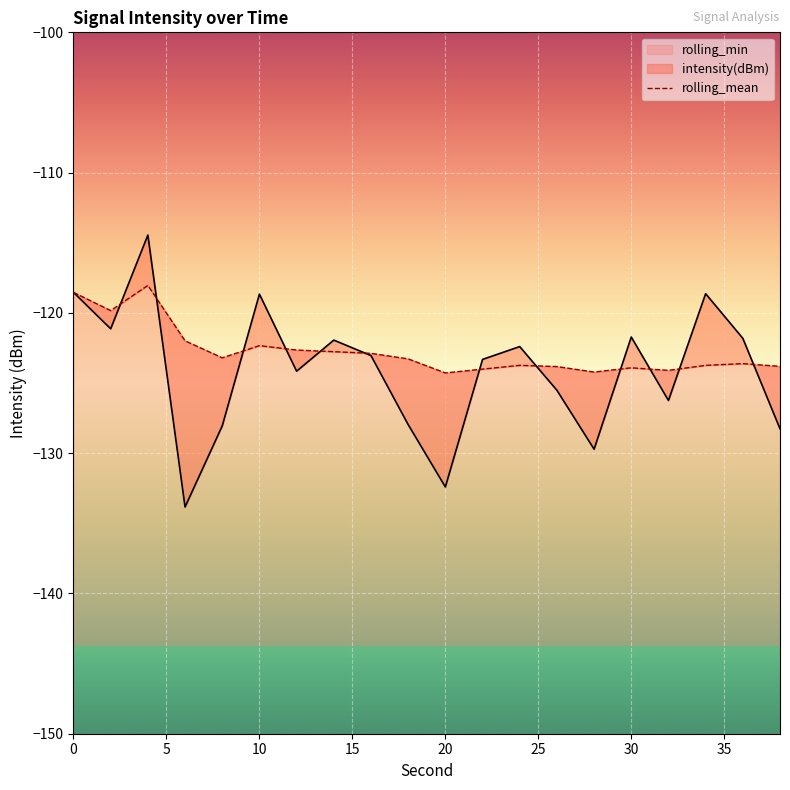

What is the lowest value of the rolling_min series?

-124.3